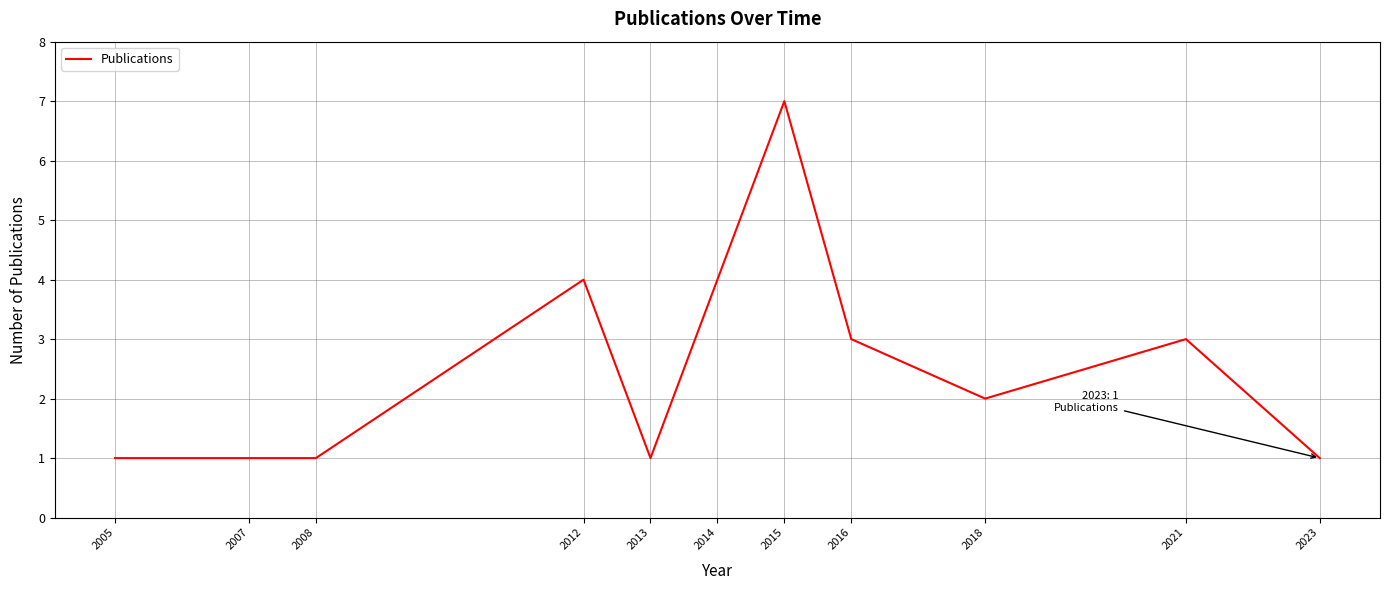

What is the maximum value shown in the chart?

7